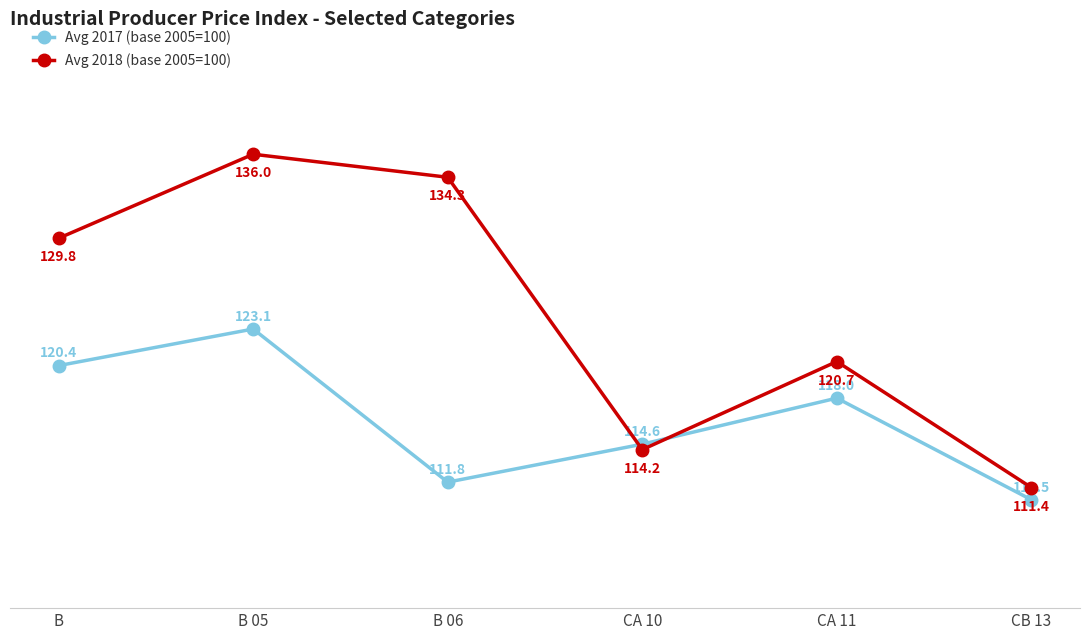

What is the value of the Avg 2017 (base 2005=100) point at the 1st from the left?

120.4